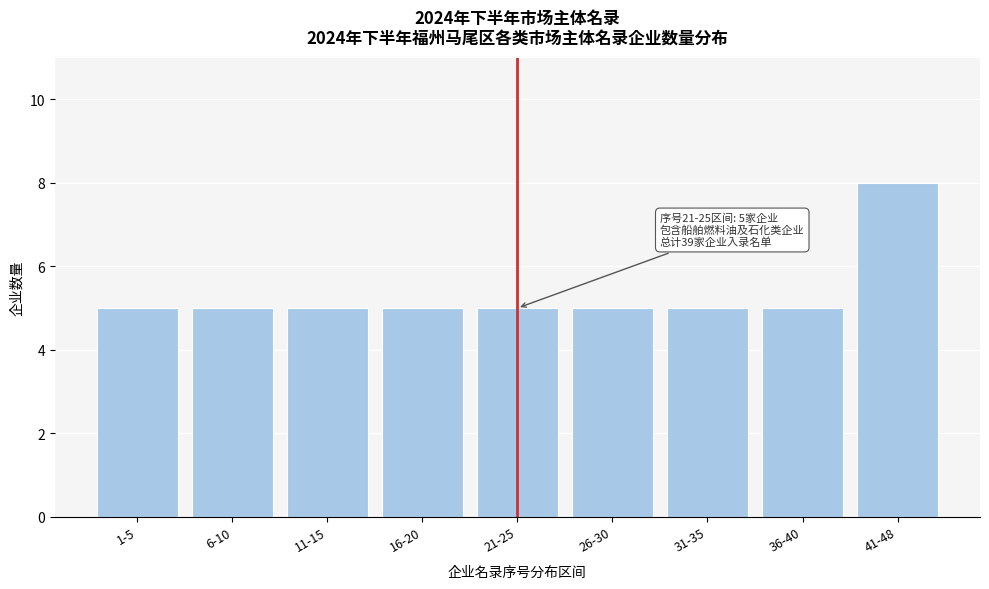

Reading right to left, transcribe all the data shown in this chart.

8	5	5	5	5	5	5	5	5